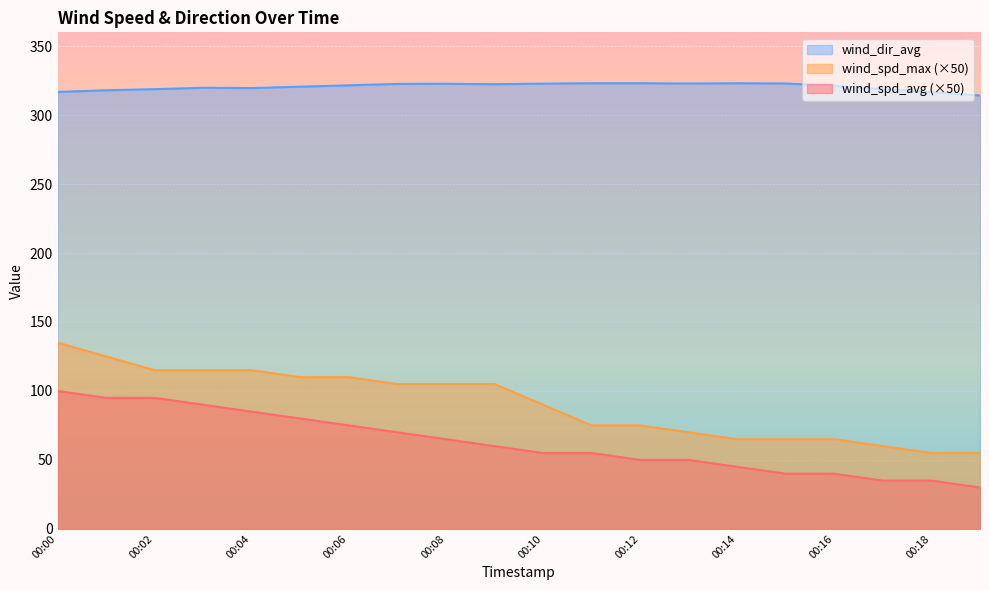

How many lines are shown in the chart?

3